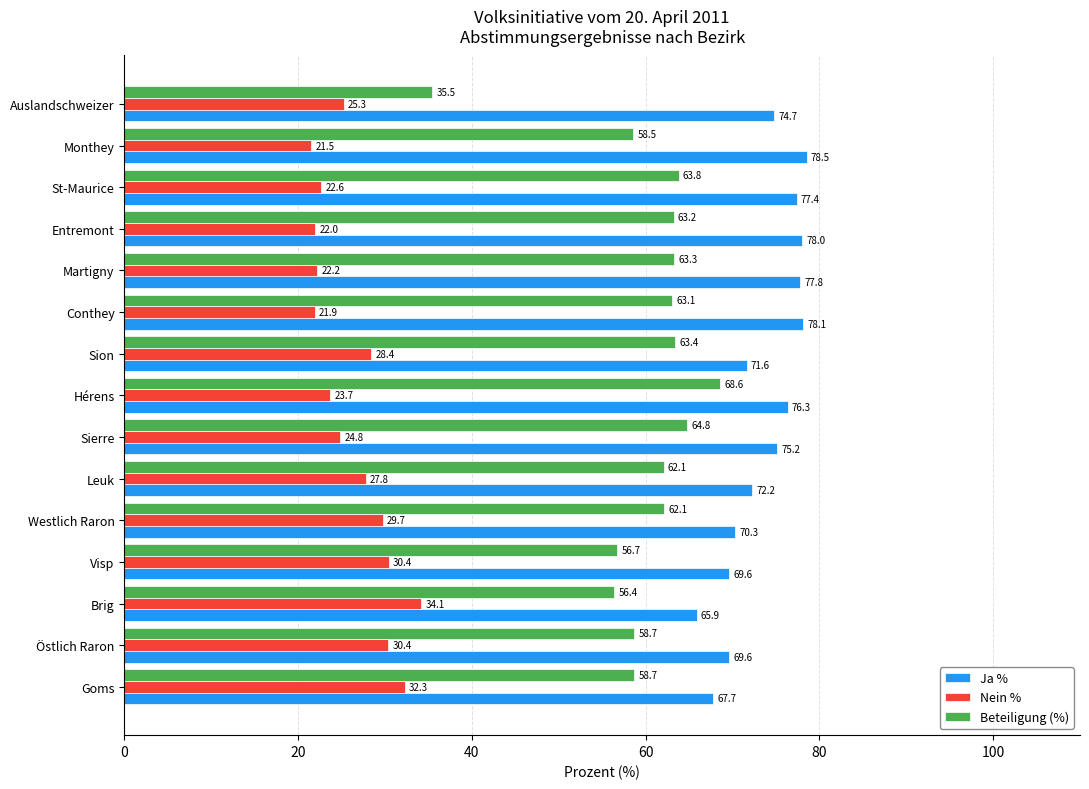

What is the highest value of the Beteiligung (%) series?

68.6